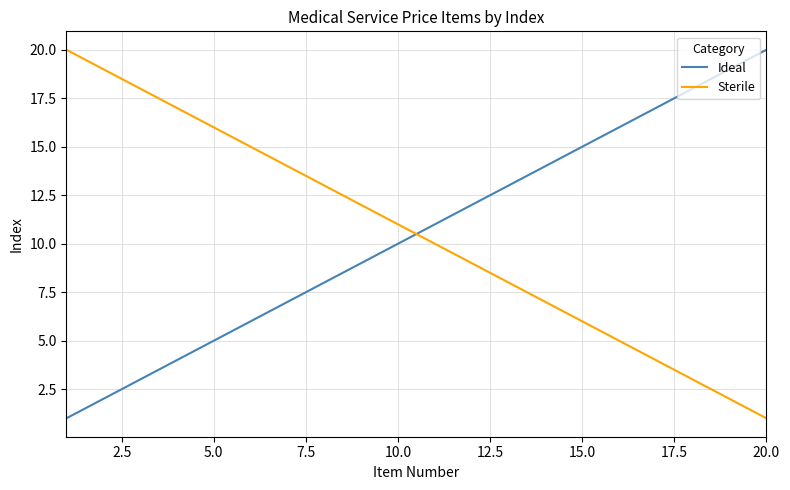

What are all the series names shown in the legend?

Ideal, Sterile